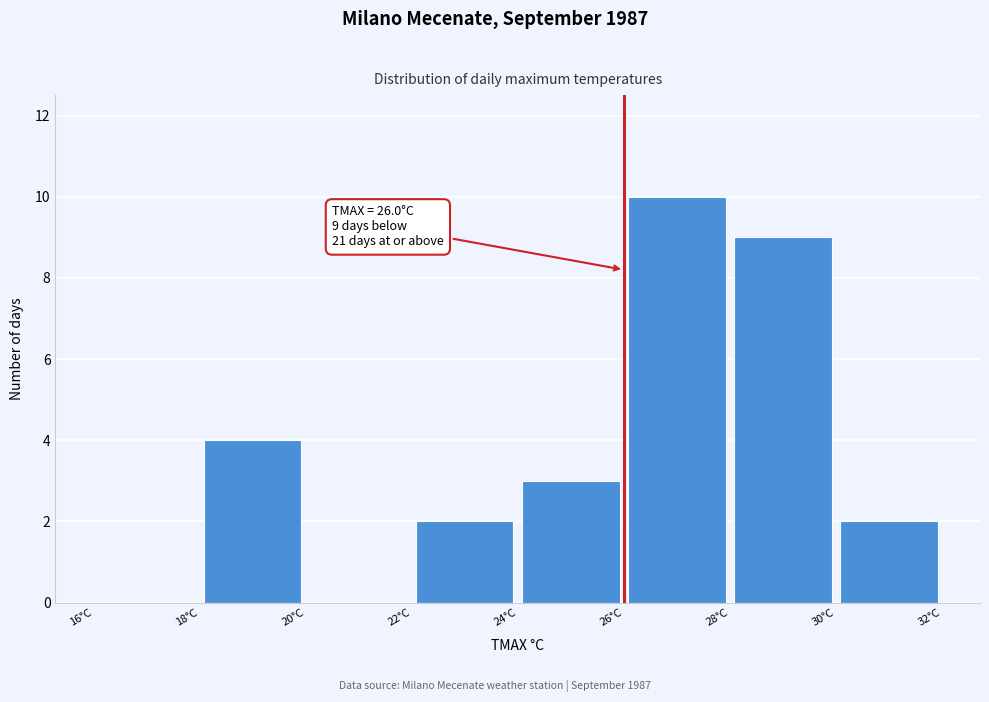

Over which range of the x-axis is the bar tallest?

26 to 28